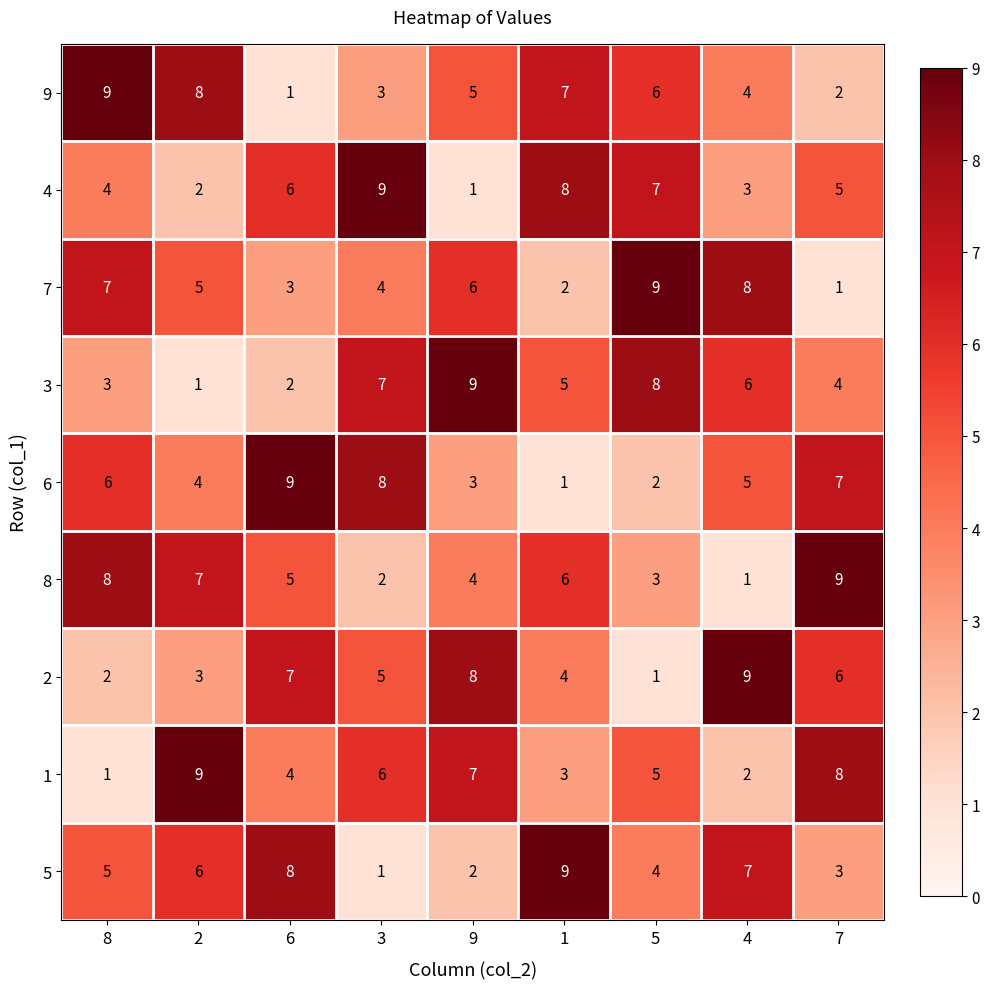

The value of 4 at 5 is 5. True or false?

False